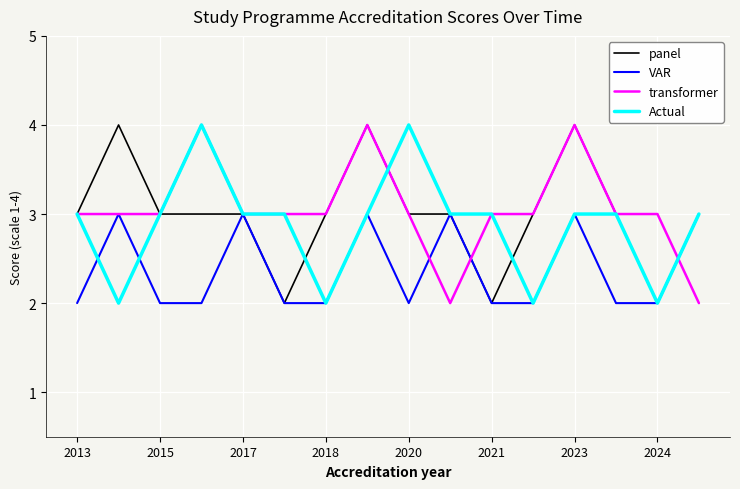

What is the highest value of the panel series?

4